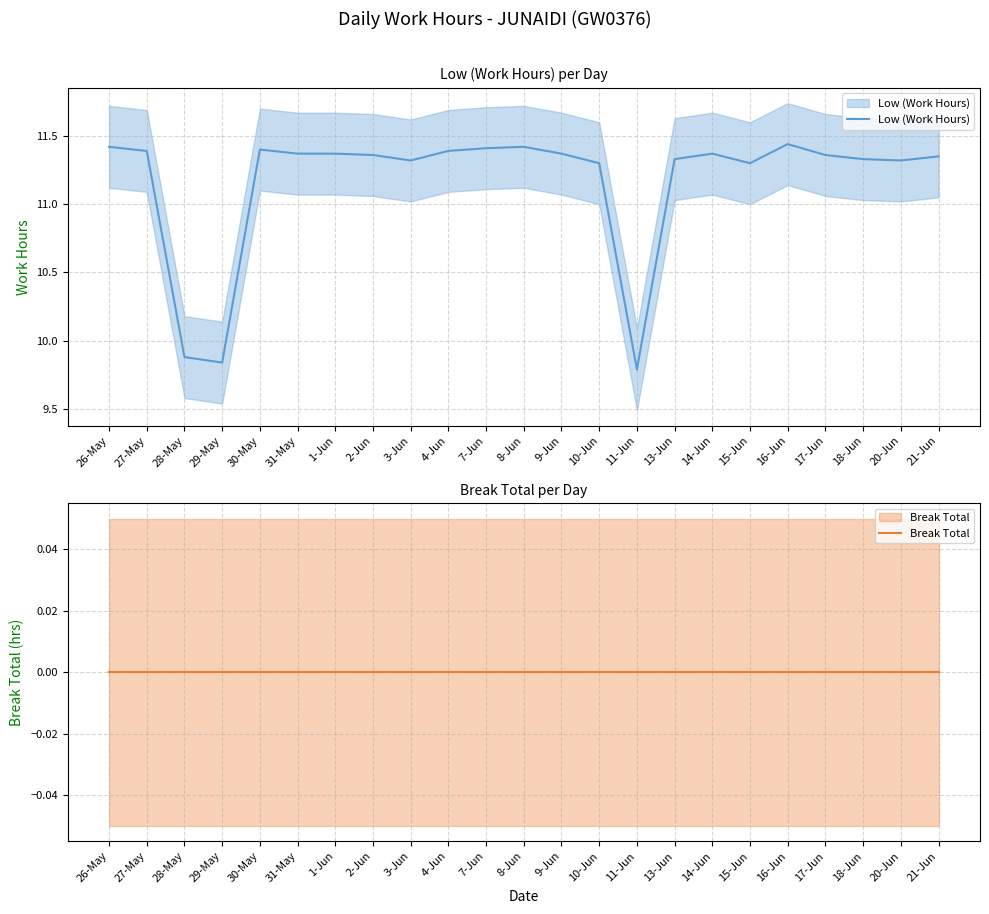

Where is the first local minimum for Low (Work Hours)?

29-May